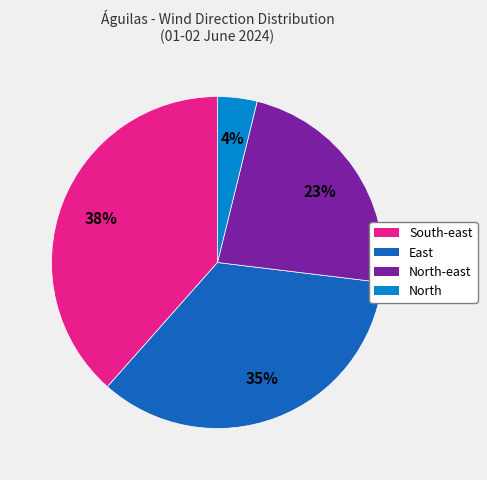

Does any single category account for the majority?

No